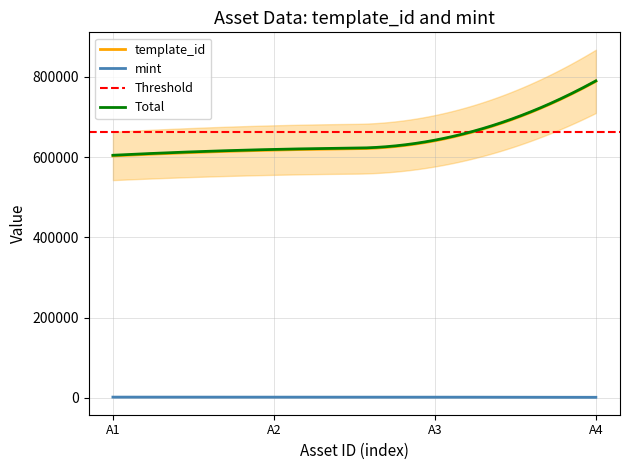

True or false: template_id and mint cross at least once.

False